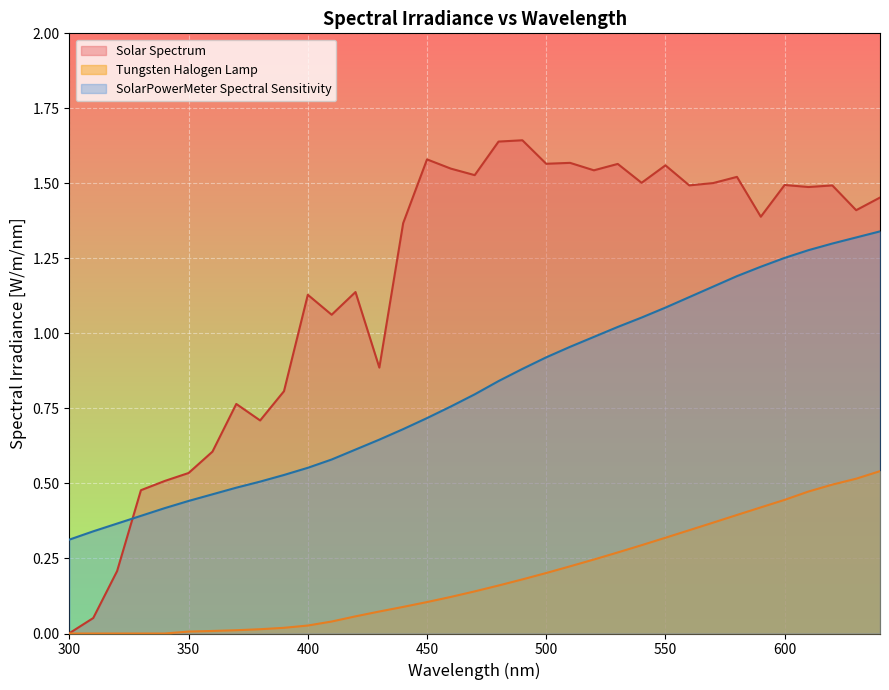

What is the sum of all SolarPowerMeter Spectral Sensitivity values?

28.5